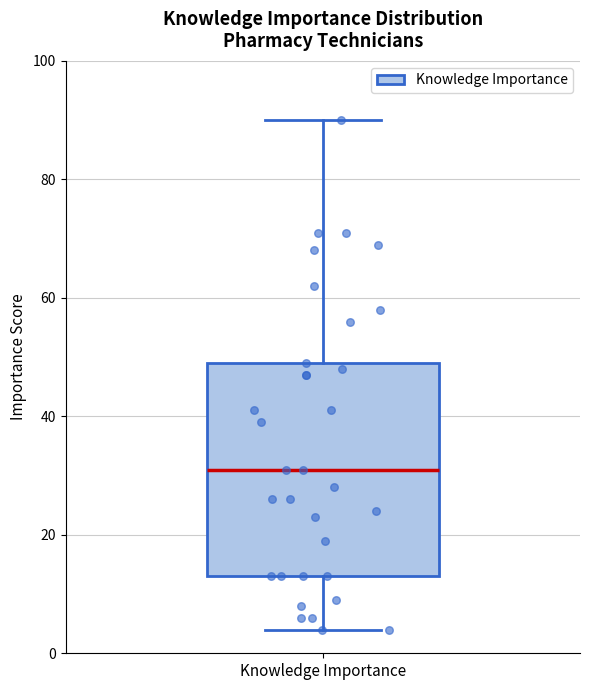

Read this box plot against the y-axis: the position of the median line, the range covered by the box, and the ends of both whiskers. The values are not printed on the chart, so give them approximately, as read against the axis.

median 32, box 14 to 50, whiskers 4 to 90